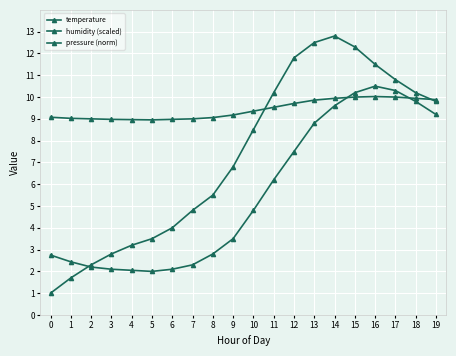

At which label does temperature reach its minimum?

5